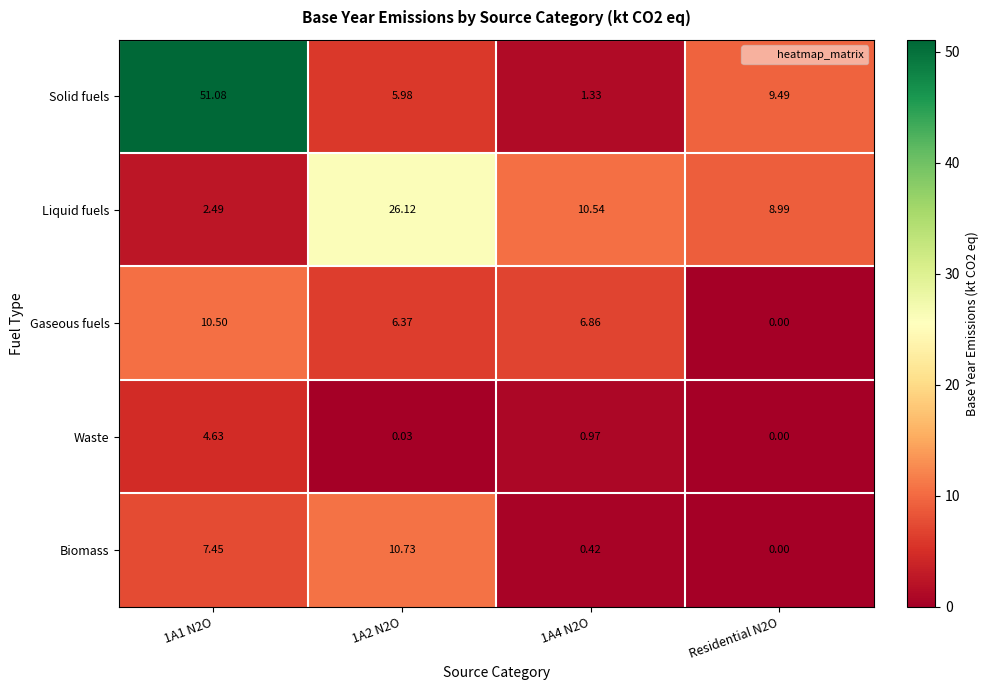

Is the value of Liquid fuels at Residential N2O greater than the value of Waste at 1A2 N2O?

Yes